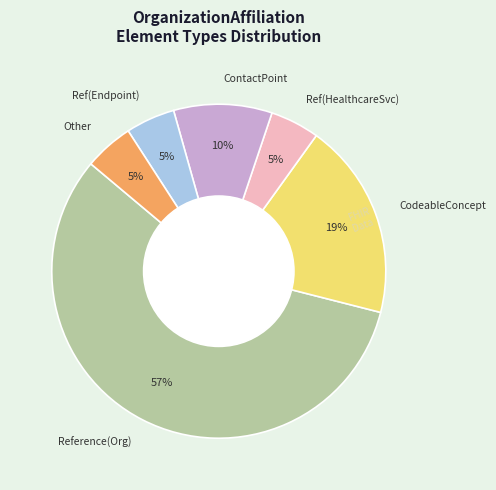

To the nearest percent, what percentage of the pie is ContactPoint?

10%